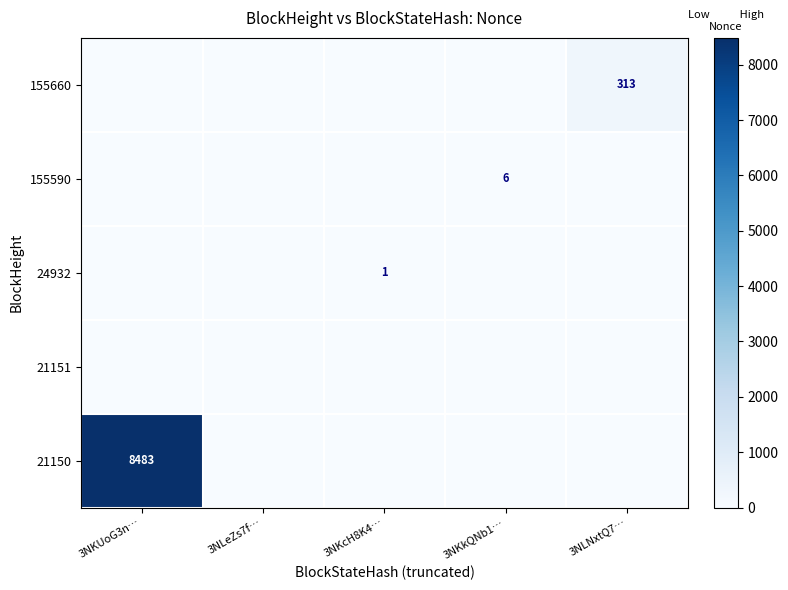

How many values in 155590 are above zero?

1